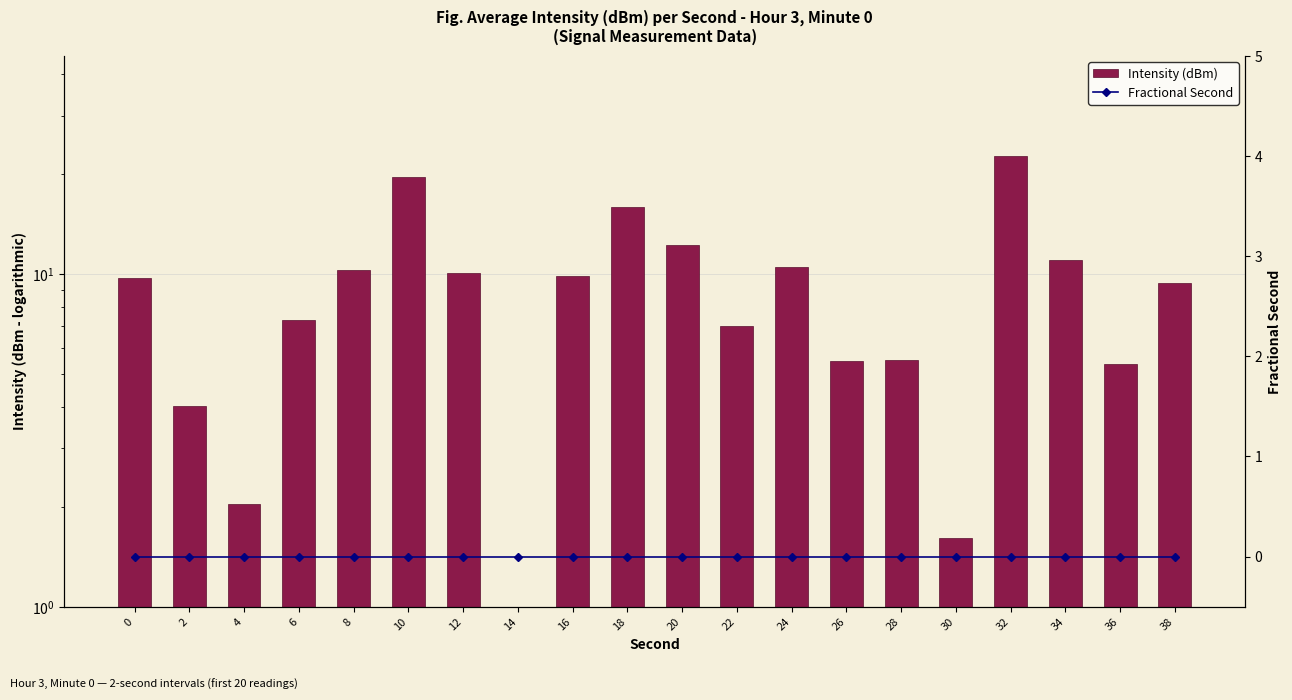

Which series has the widest spread of values?

Intensity (dBm)